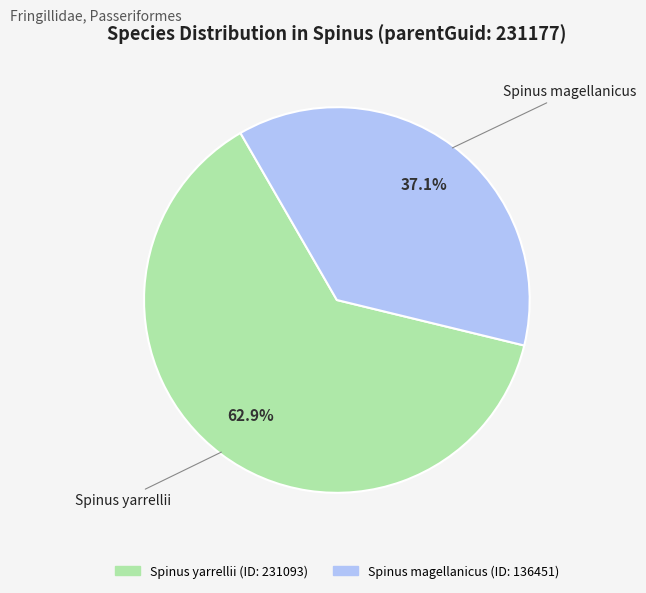

Approximately how many times larger is the value at Spinus yarrellii compared to Spinus magellanicus?

1.7